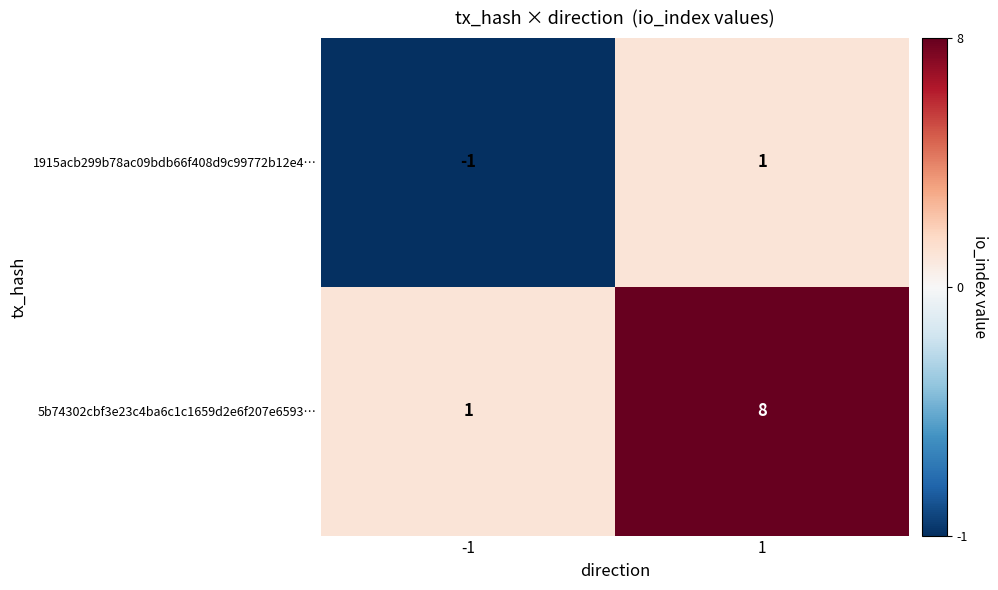

Which series has the widest spread of values?

5b74302cbf3e23c4ba6c1c1659d2e6f207e6593…